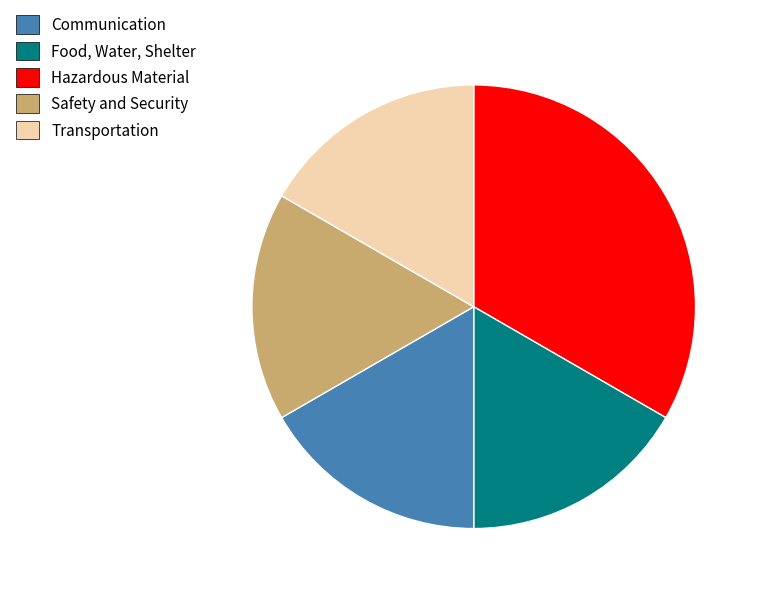

Is there a majority slice in this chart?

No